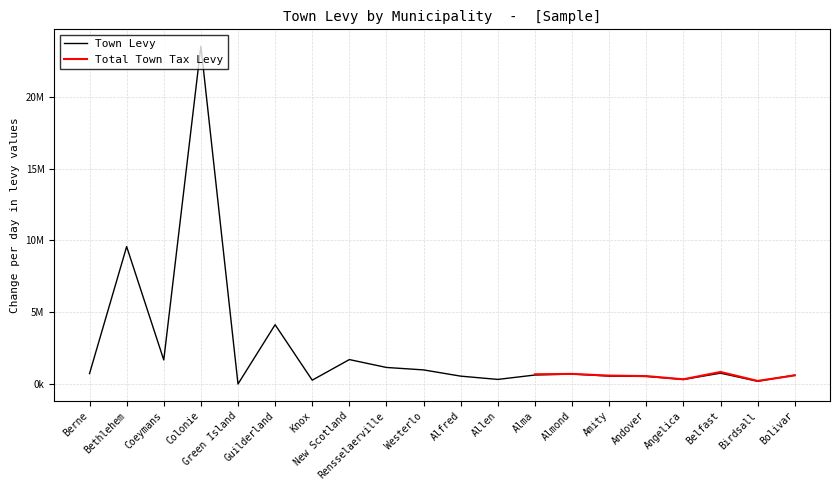

What is the label of the 2nd point from the left?

Bethlehem